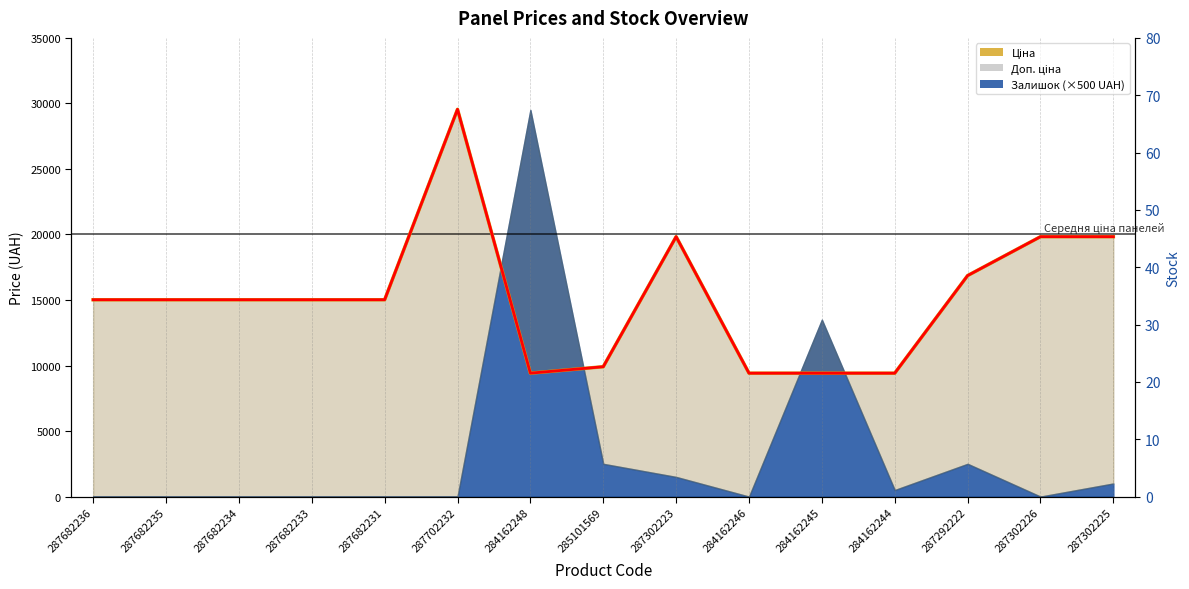

In Доп. ціна (лінія), how many points are higher than both neighbors (excluding endpoints)?

2